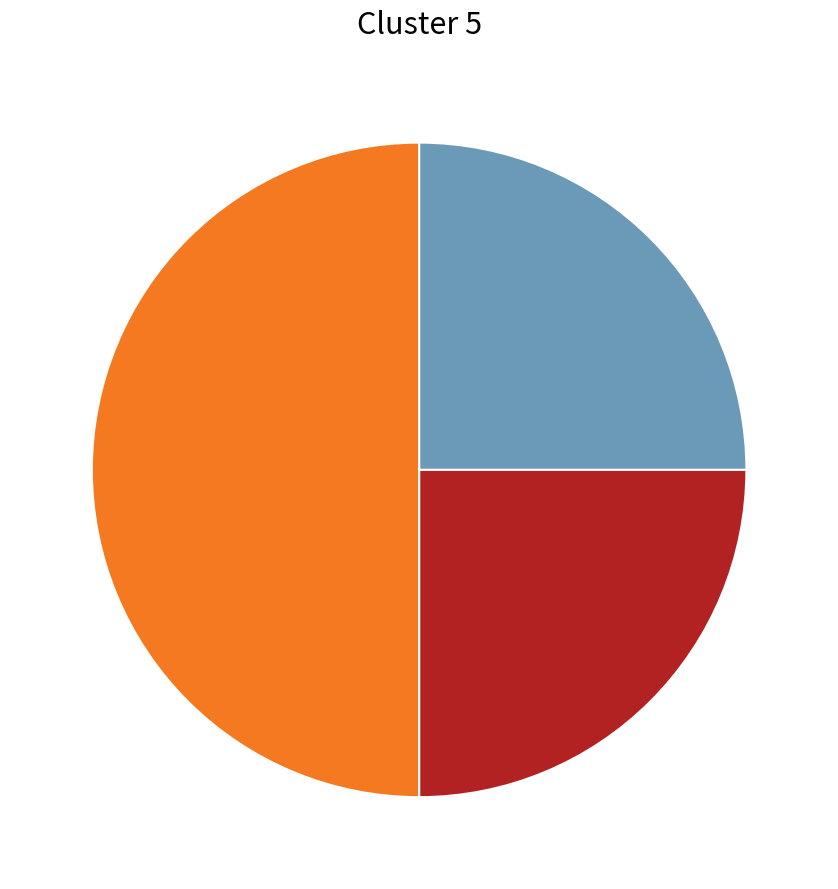

Count the number of slices in the pie.

3